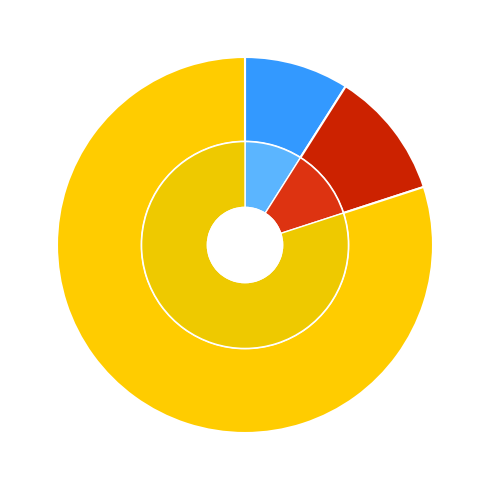

What is the change in value from up to down?

-11